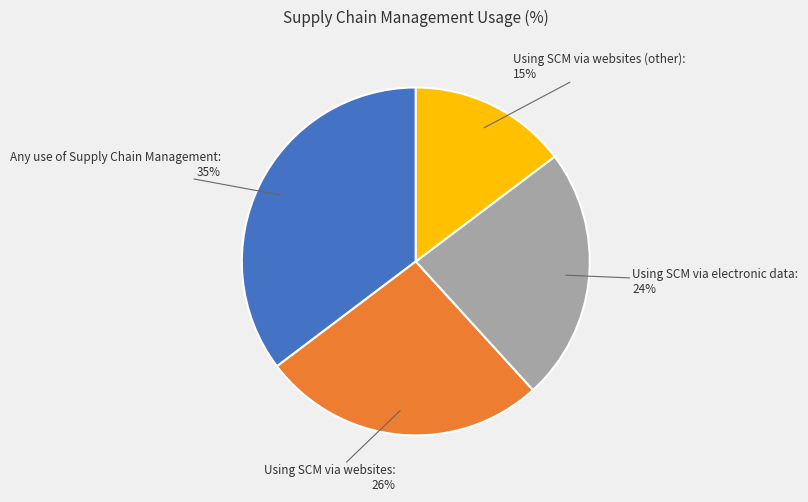

How many slices are in this pie chart?

4